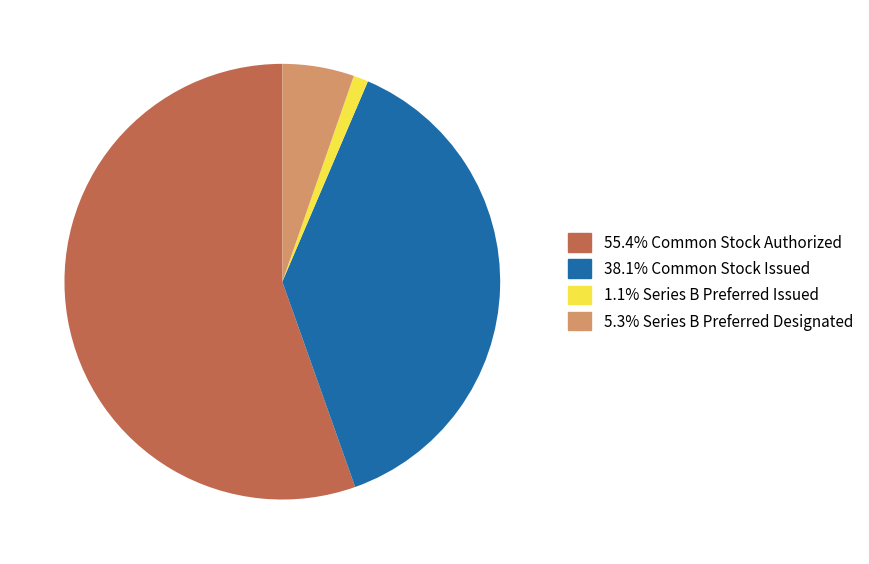

Do 5.3% Series B Preferred Designated and 38.1% Common Stock Issued together represent more than half of the pie?

No